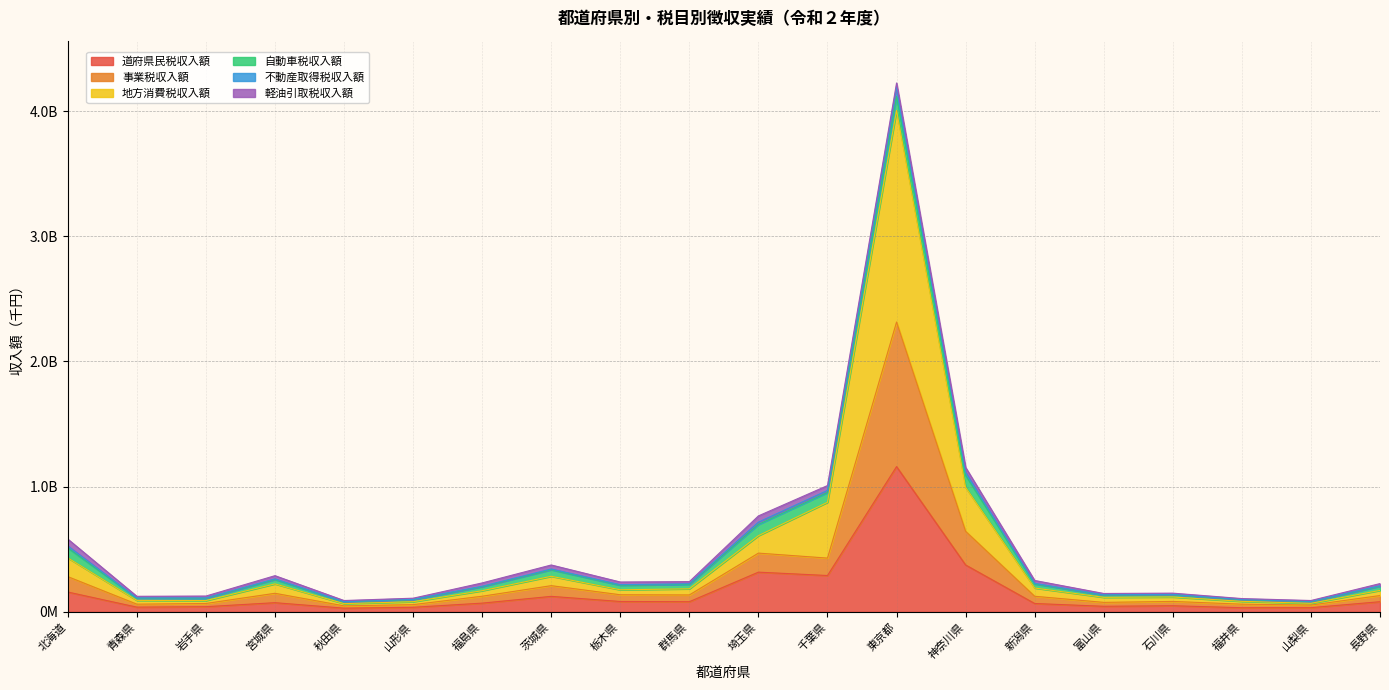

True or false: 地方消費税収入額 and 不動産取得税収入額 intersect in this chart.

False